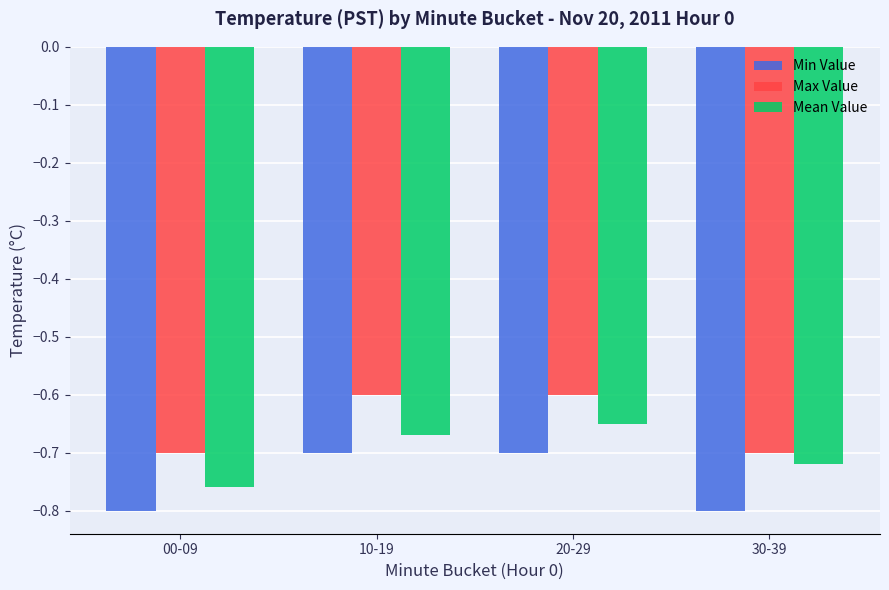

Is it true that Mean Value equals -0.7 at 30-39?

True